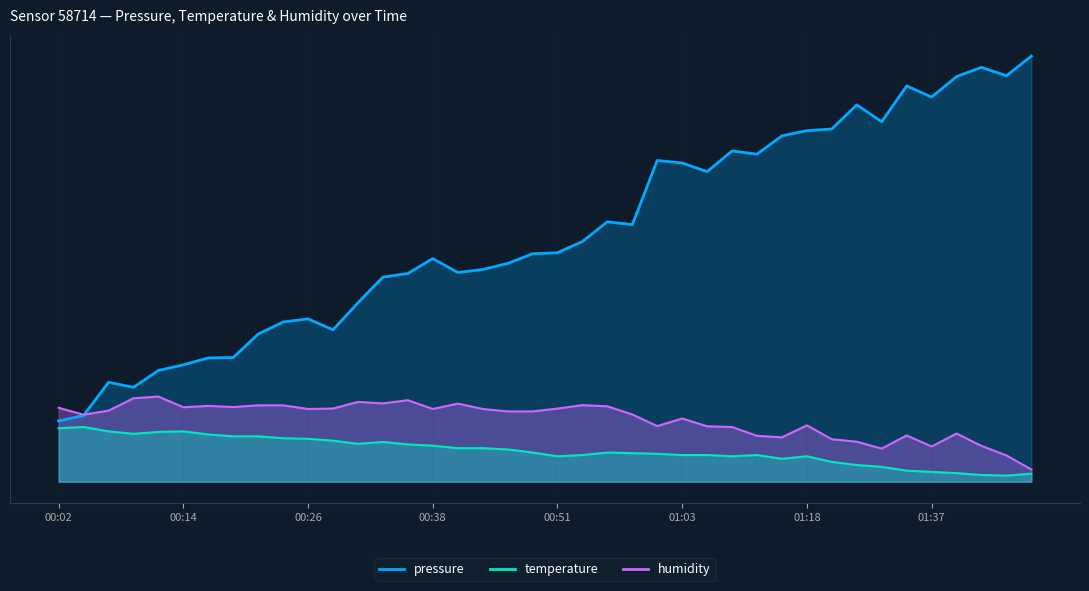

Reading left to right, extract all data points from this chart.

pressure: 00:02=50.0	00:04=54.4	00:07=81.8	00:09=77.6	00:12=91.5	00:14=96.1	00:16=101.8	00:19=102.1	00:21=121.4	00:24=131.3	00:26=133.9	00:29=124.9	00:31=147.1	00:34=168.2	00:36=171.2	00:38=183.5	00:41=172.1	00:43=174.5	00:46=179.5	00:48=187.4	00:51=188.3	00:53=197.5	00:56=213.7	00:58=211.4	01:00=264.1	01:03=262.1	01:05=255.0	01:08=272.0	01:10=269.3	01:13=284.4	01:18=288.7	01:24=290.0	01:29=309.9	01:32=296.0	01:34=325.5	01:37=316.3	01:40=333.1	01:42=340.7	01:45=333.8	01:51=350.0
temperature: 00:02=44.0	00:04=45.0	00:07=41.4	00:09=39.4	00:12=40.9	00:14=41.4	00:16=38.8	00:19=37.3	00:21=37.3	00:24=35.8	00:26=35.3	00:29=33.7	00:31=31.2	00:34=32.7	00:36=30.6	00:38=29.6	00:41=27.6	00:43=27.6	00:46=26.5	00:48=24.0	00:51=20.9	00:53=21.9	00:56=24.0	00:58=23.5	01:00=22.9	01:03=21.9	01:05=21.9	01:08=20.9	01:10=21.9	01:13=18.8	01:18=20.9	01:24=16.3	01:29=13.7	01:32=12.2	01:34=9.1	01:37=8.1	01:40=7.1	01:42=5.5	01:45=5.0	01:51=6.5
humidity: 00:02=60.8	00:04=55.1	00:07=58.4	00:09=68.6	00:12=70.0	00:14=61.2	00:16=62.3	00:19=61.4	00:21=62.8	00:24=62.8	00:26=59.8	00:29=60.1	00:31=65.6	00:34=64.4	00:36=67.0	00:38=59.8	00:41=64.2	00:43=59.8	00:46=57.8	00:48=57.8	00:51=60.1	00:53=63.0	00:56=62.0	00:58=55.3	01:00=45.7	01:03=52.0	01:05=45.6	01:08=44.9	01:10=37.7	01:13=36.5	01:18=46.3	01:24=34.9	01:29=32.9	01:32=27.2	01:34=38.0	01:37=29.0	01:40=39.6	01:42=29.4	01:45=21.6	01:51=10.0